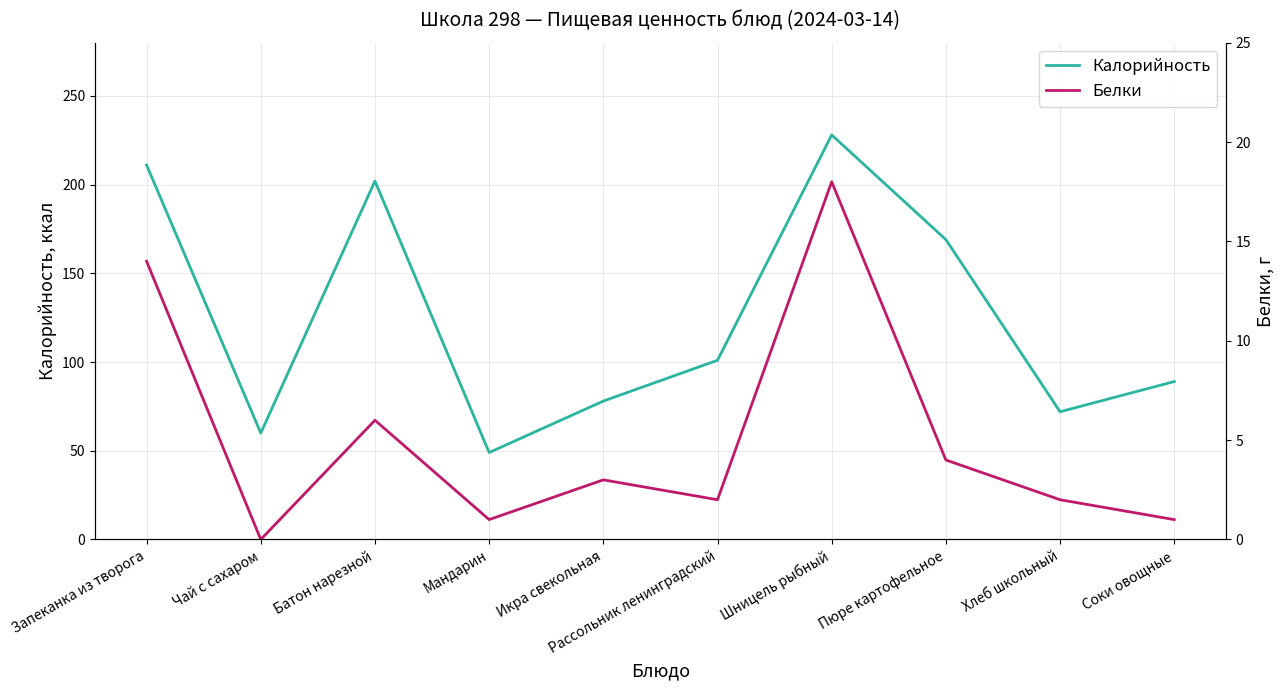

What are all the series names shown in the legend?

Калорийность, Белки